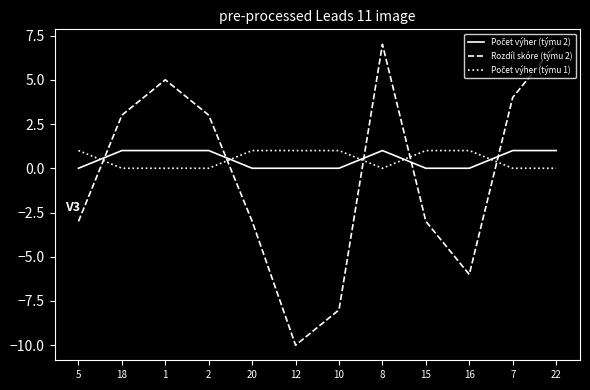

What is the spread (max minus min) of values at 15?

4